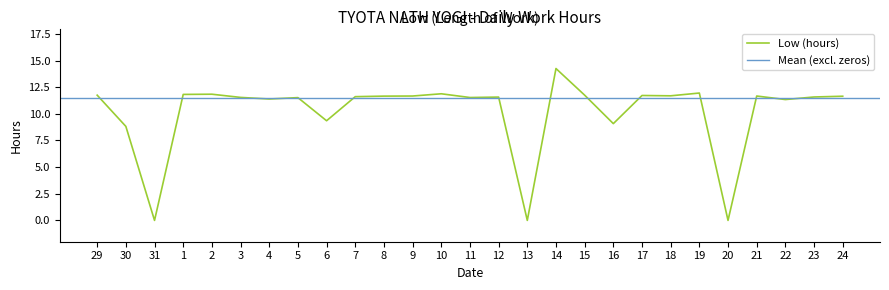

True or false: there are more than 2 points higher than both neighbors.

True